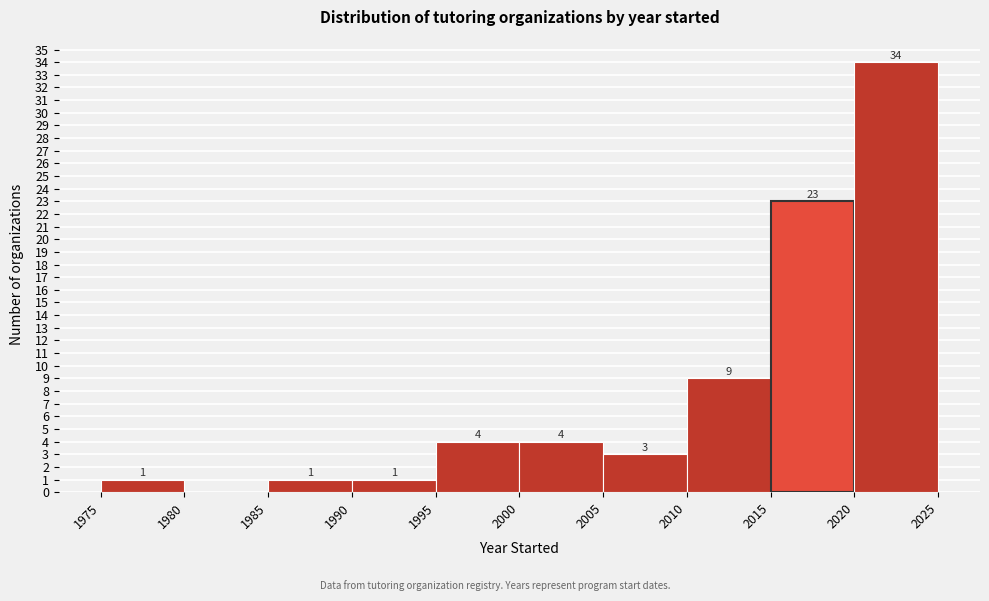

Which range on the x-axis has the tallest bar?

2020 to 2025